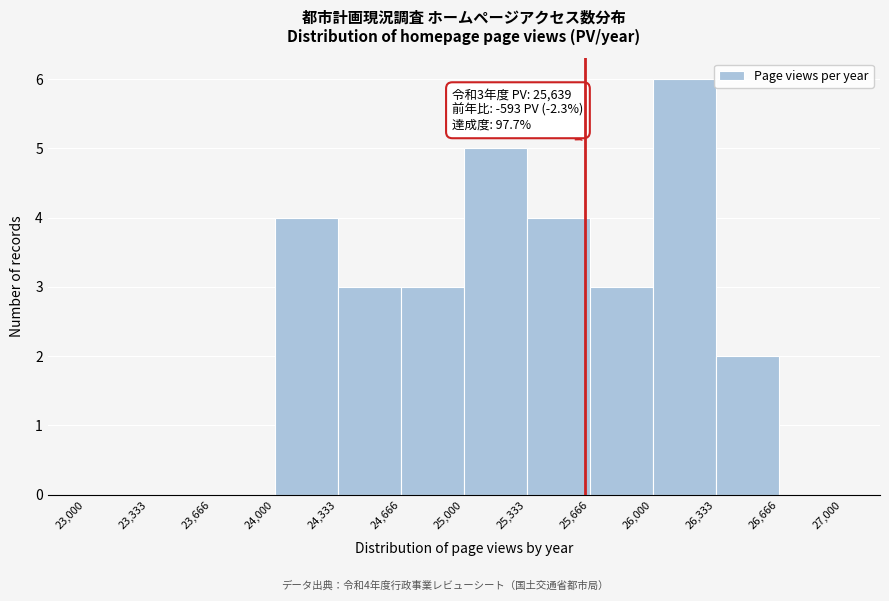

Over which range of the x-axis is the bar tallest?

26,000 to 26,333